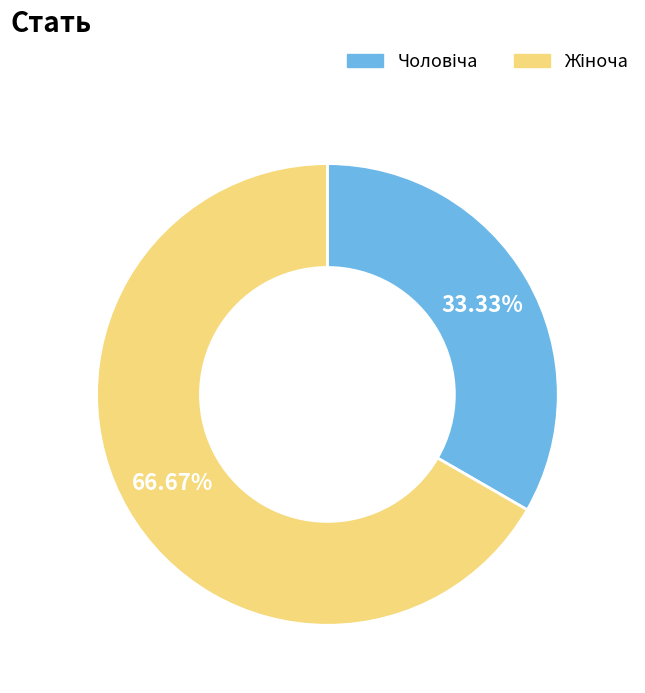

Is there a majority slice in this chart?

Yes